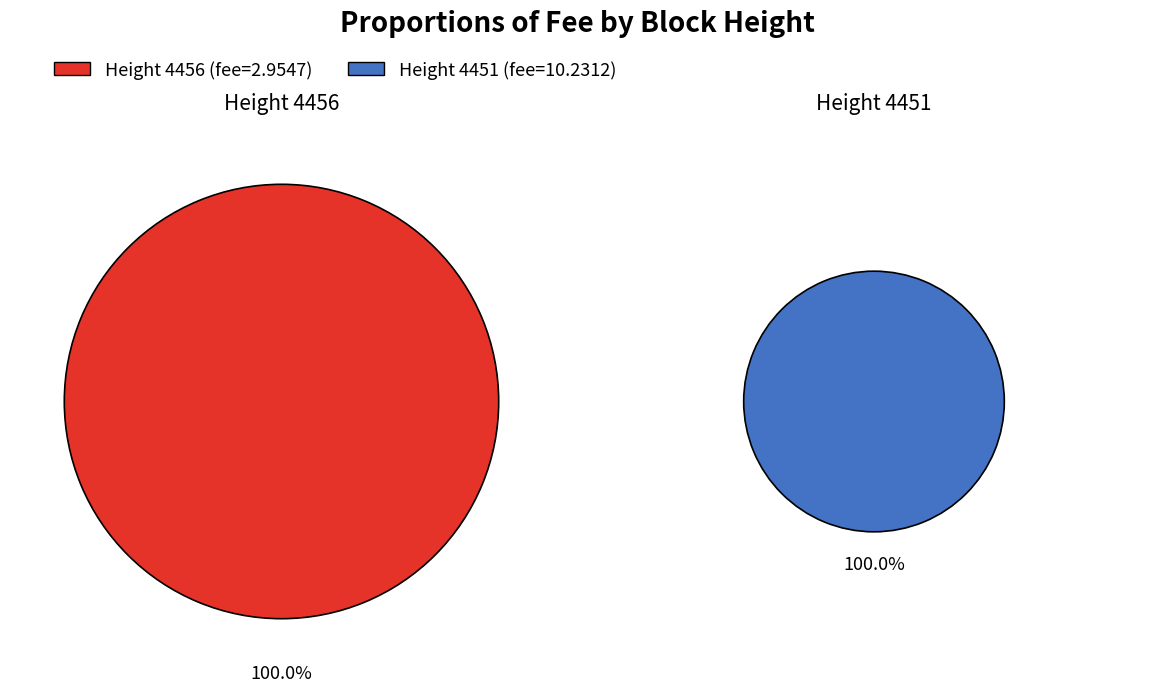

What percentage is the 4451 slice, to the nearest percent?

78%